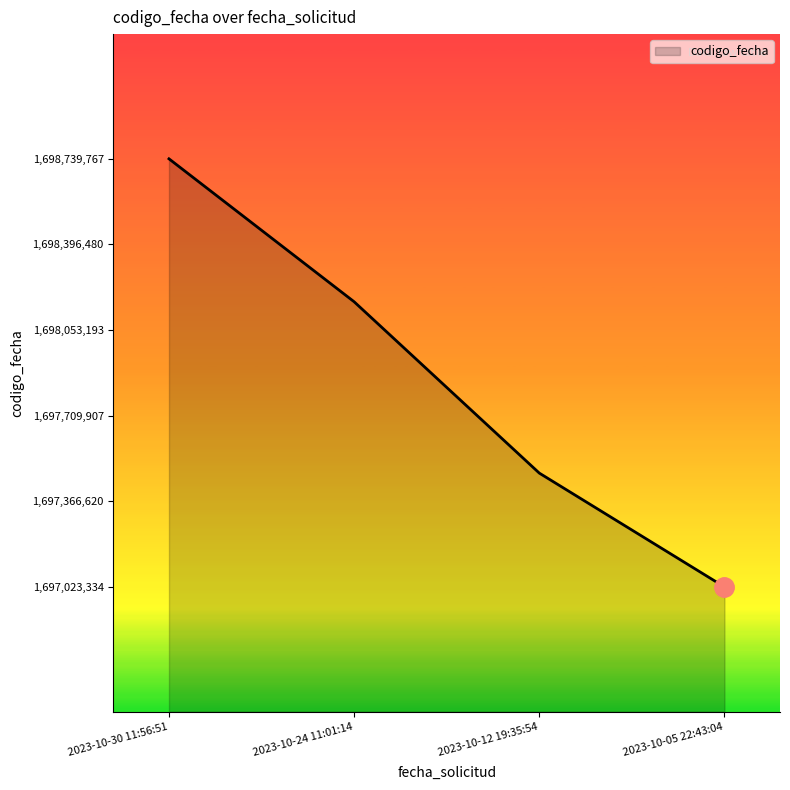

True or false: there are more than 2 points higher than both neighbors.

False